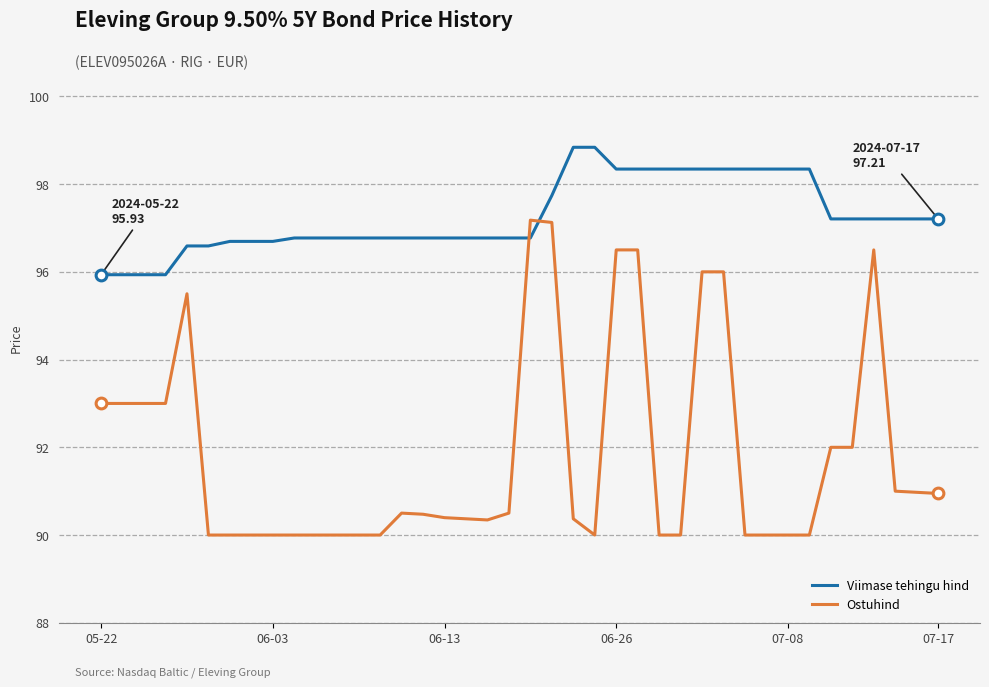

What are all the series names shown in the legend?

Viimase tehingu hind, Ostuhind